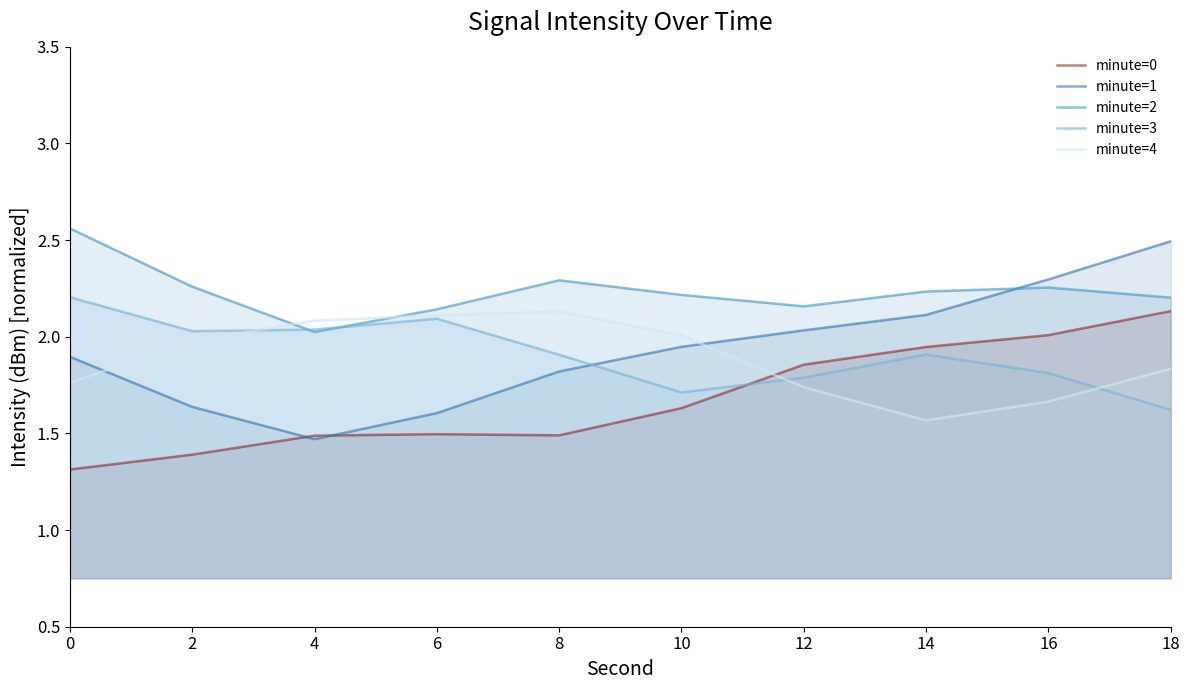

What is the minimum value for minute=2?

2.0